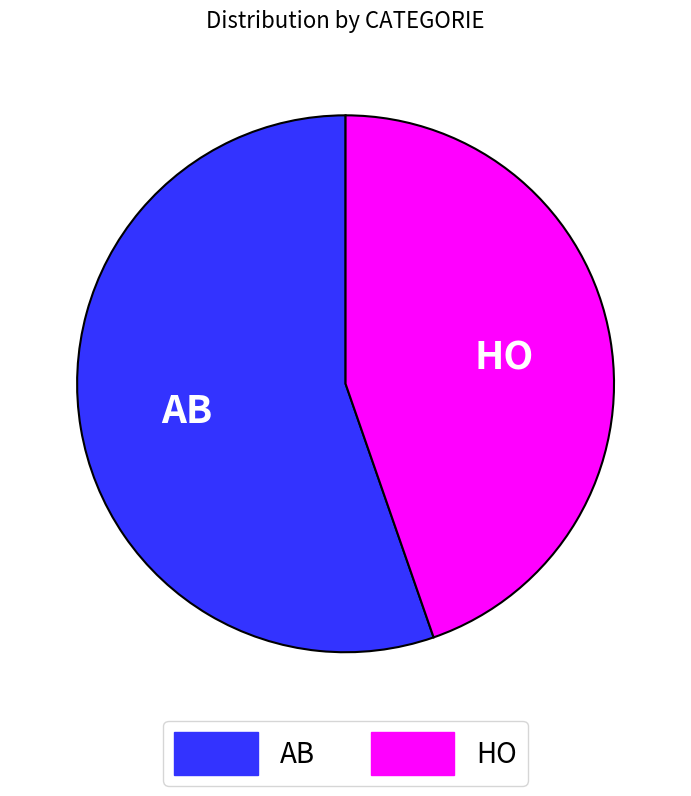

How many segments does this pie chart have?

2